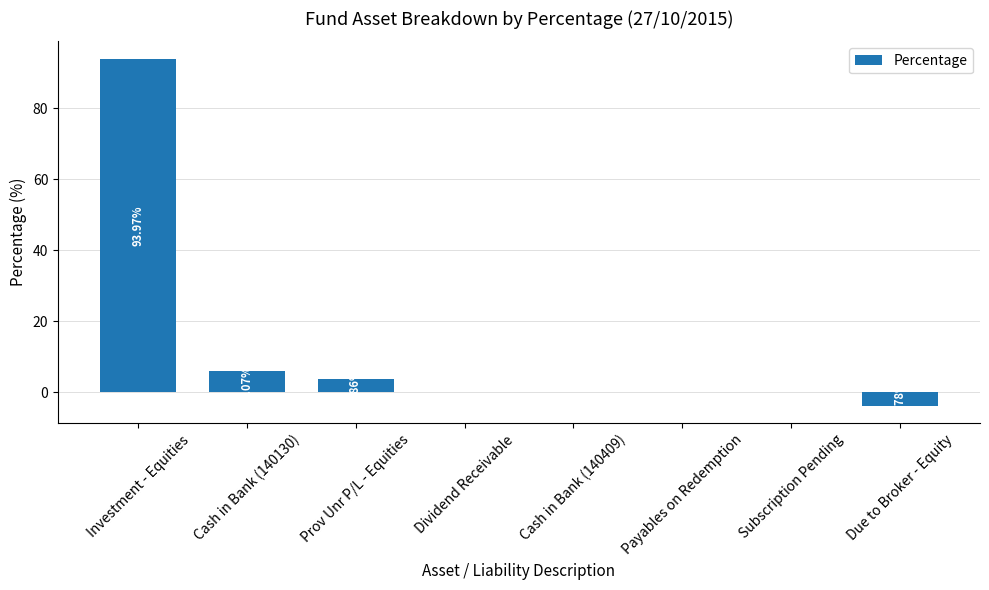

Which has a higher value, Due to Broker - Equity or Cash in Bank (140130)?

Cash in Bank (140130)